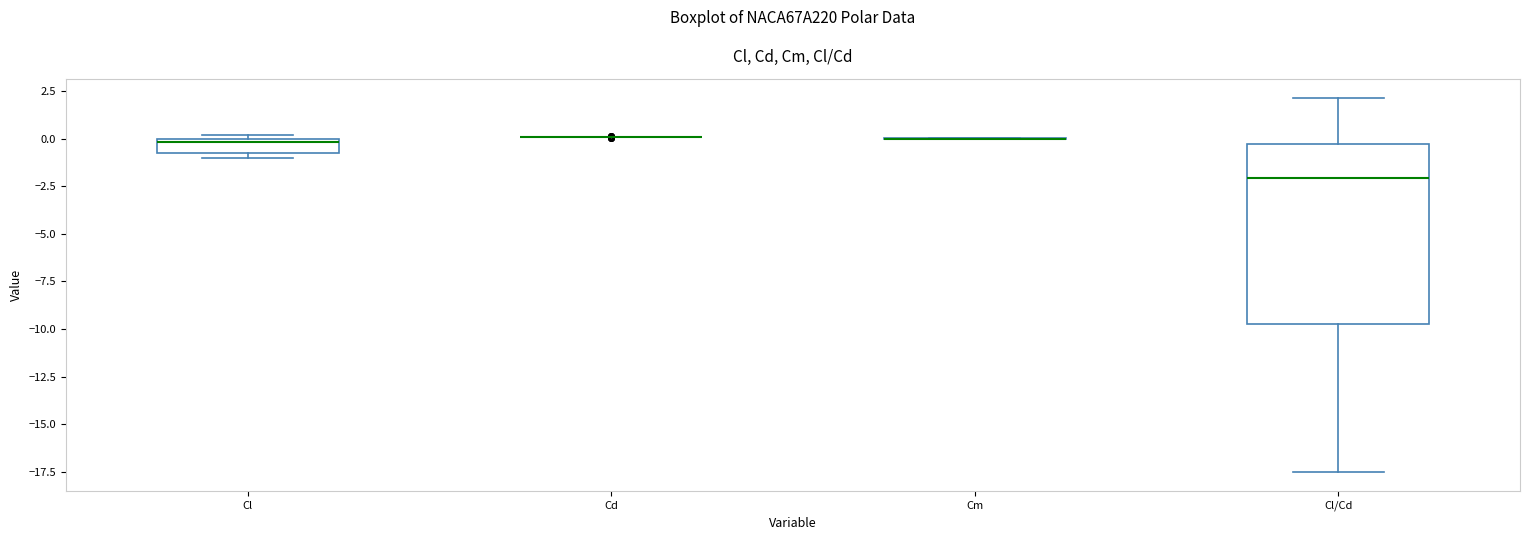

Comparing the boxes themselves (not the whiskers), which one is the tallest?

Cl/Cd